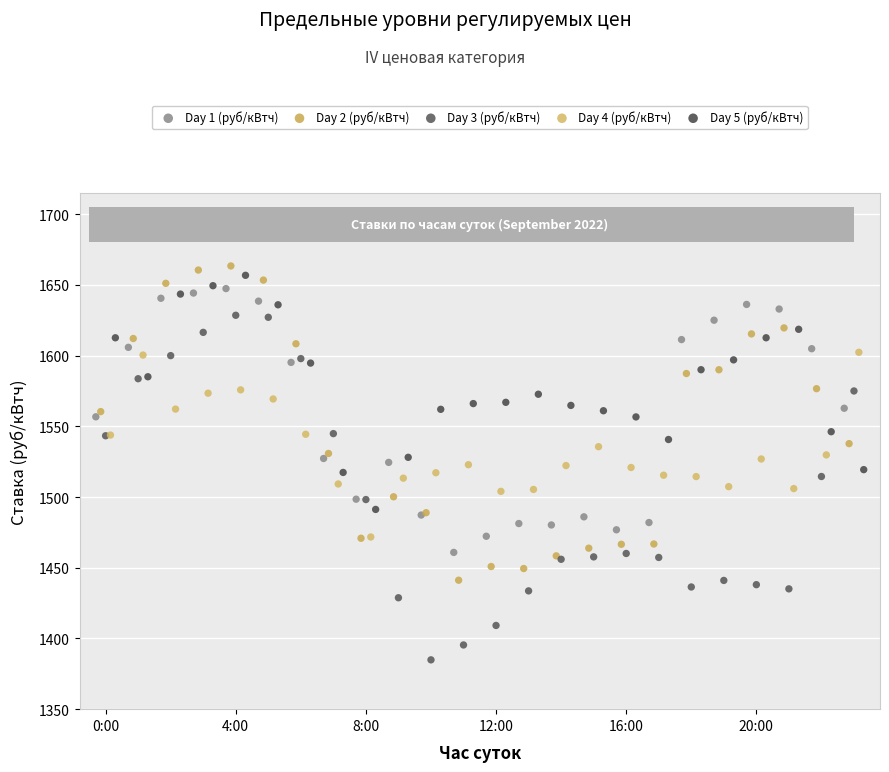

Which series contains the highest Y value?

Day 2 (руб/кВтч)